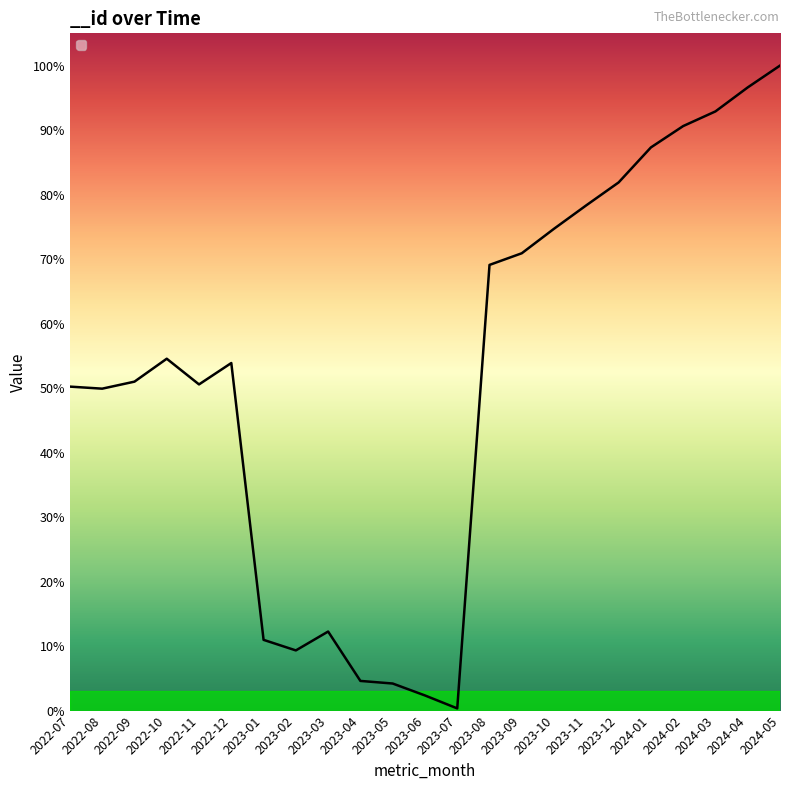

Does the chart have visible grid lines?

No